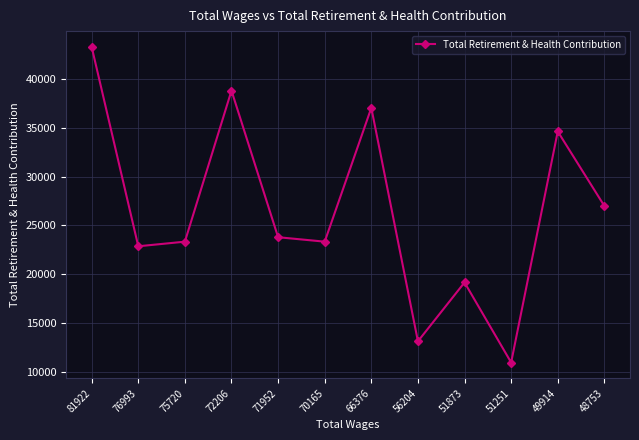

The value at 56204 is 4767. True or false?

False